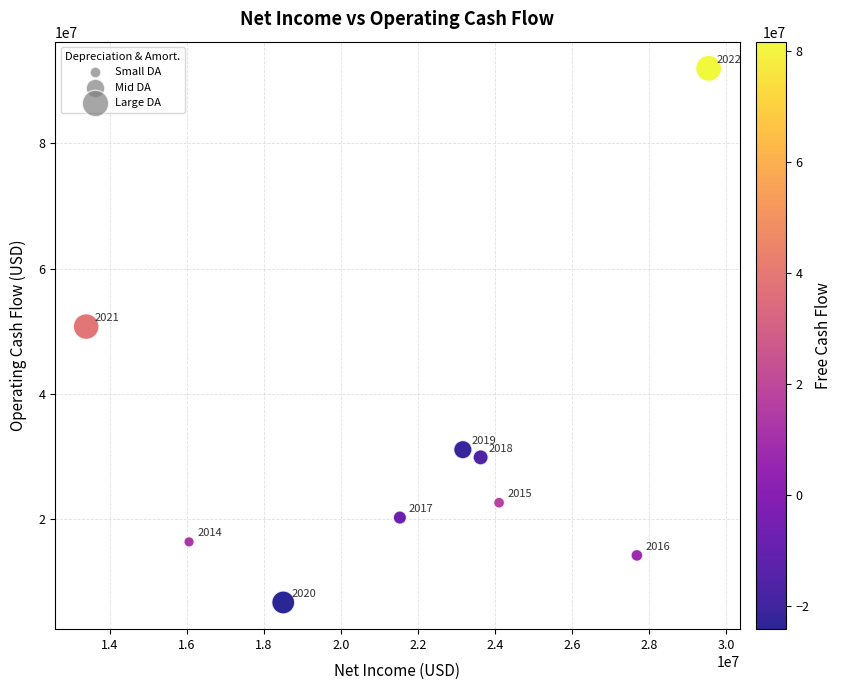

What Y value in the scatter plot is closest to 49338500?

50751000